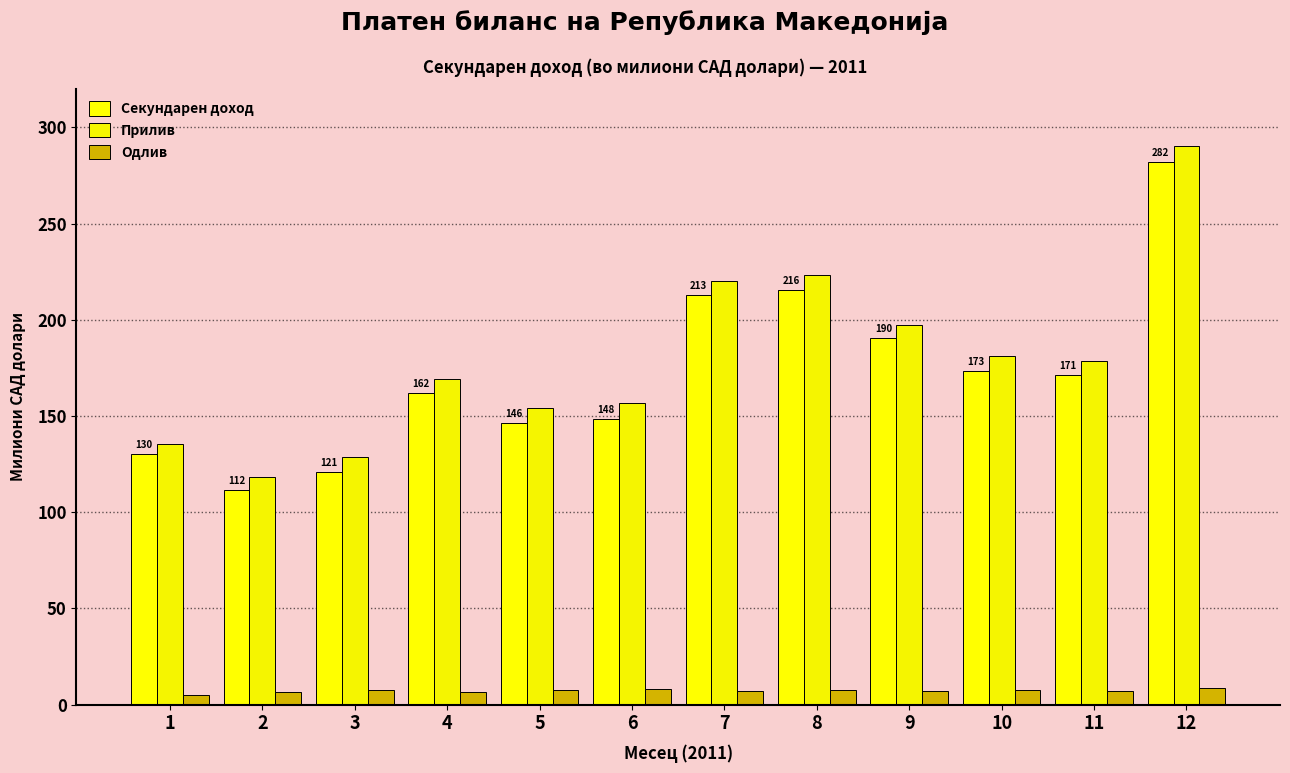

Which series has the widest spread of values?

Прилив